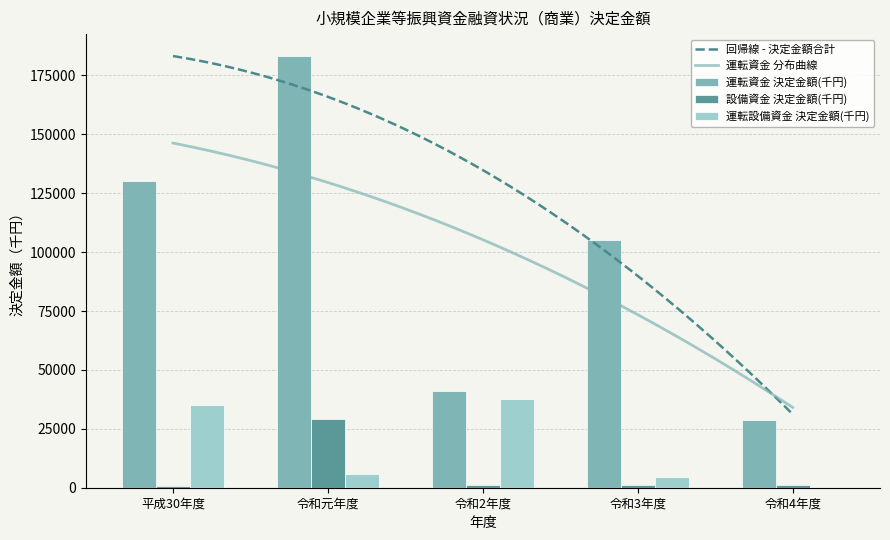

Which series changed the most between 令和元年度 and 令和2年度?

運転資金 決定金額(千円)